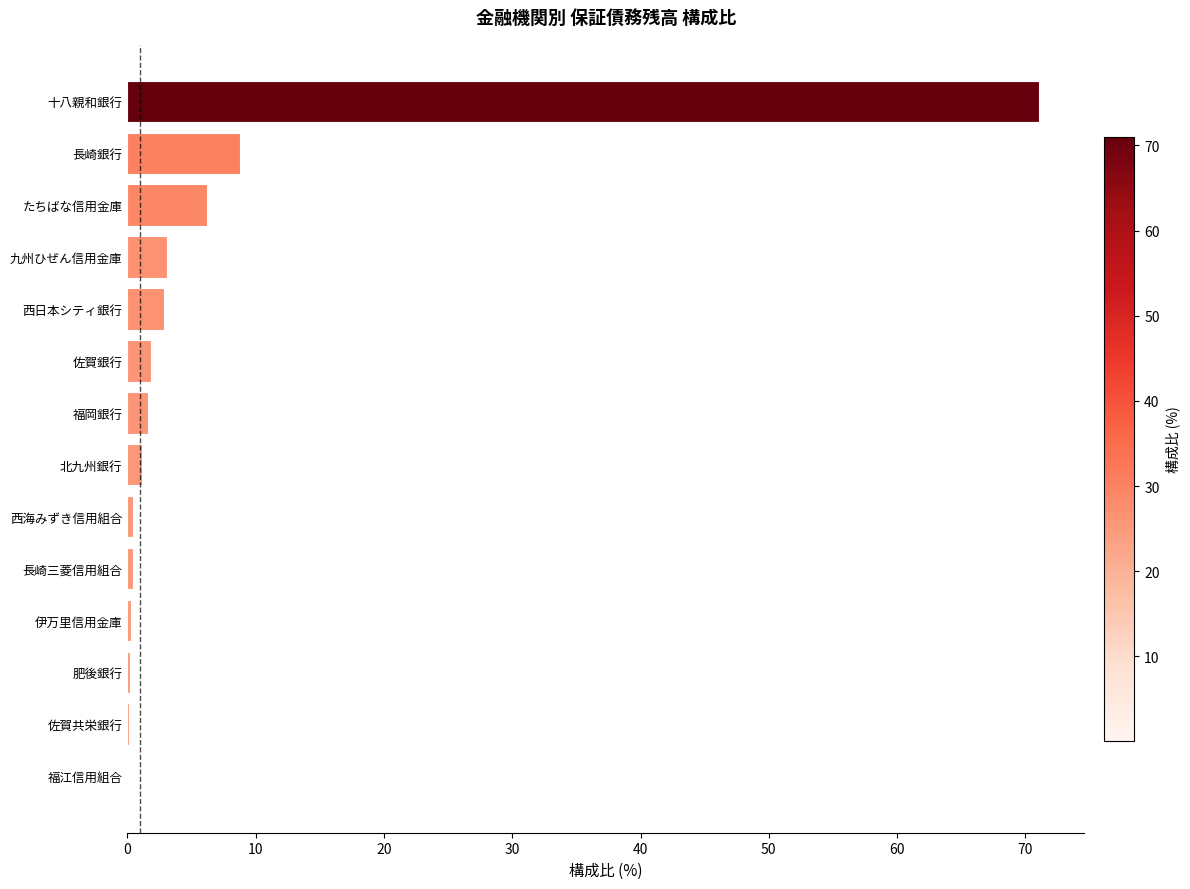

What value does the data have at 西日本シティ銀行?

2.8